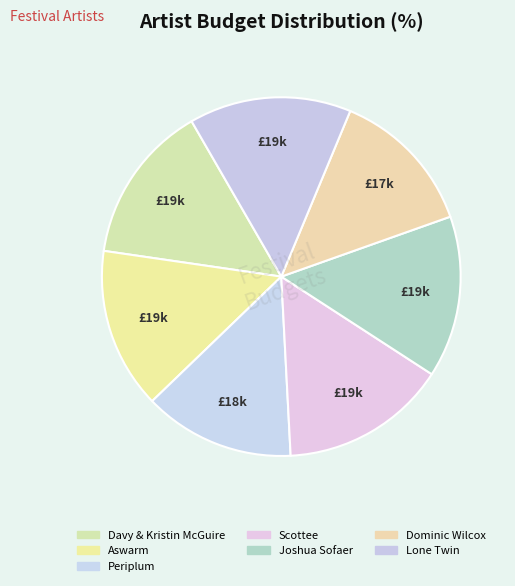

Is the sum of Scottee and Lone Twin greater than half?

No